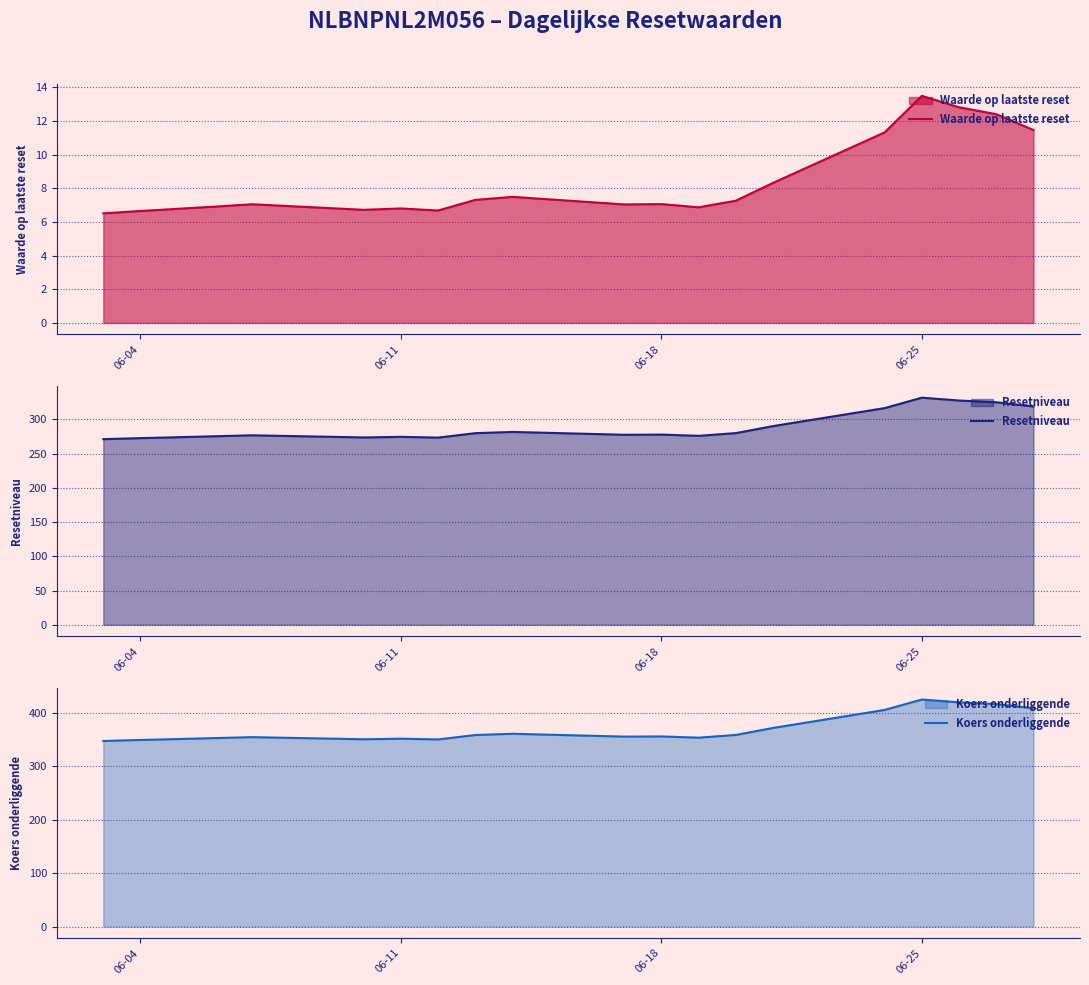

Which series changed the most between 06-18 and 6?

Koers onderliggende